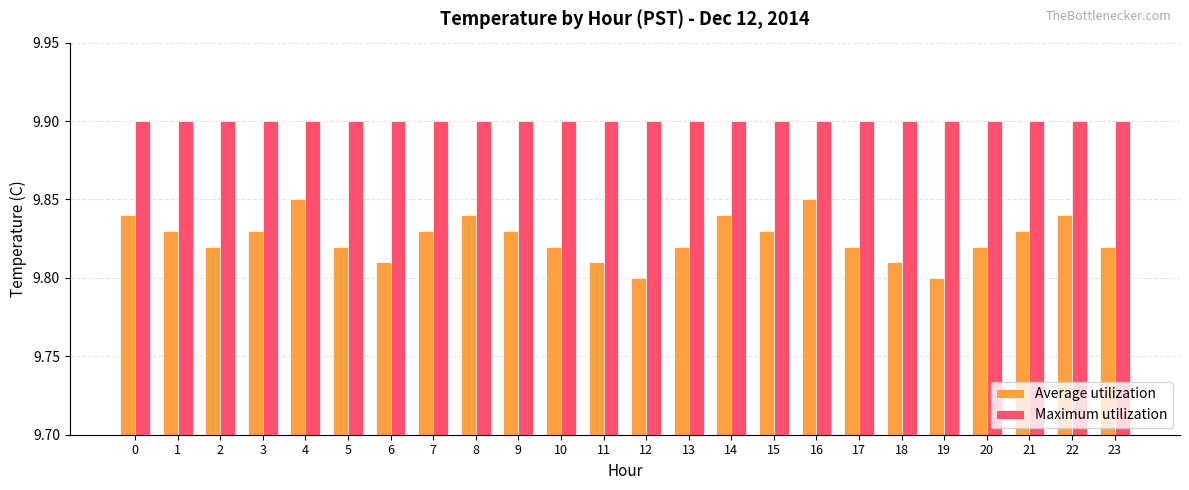

What are all the series names shown in the legend?

Average utilization, Maximum utilization